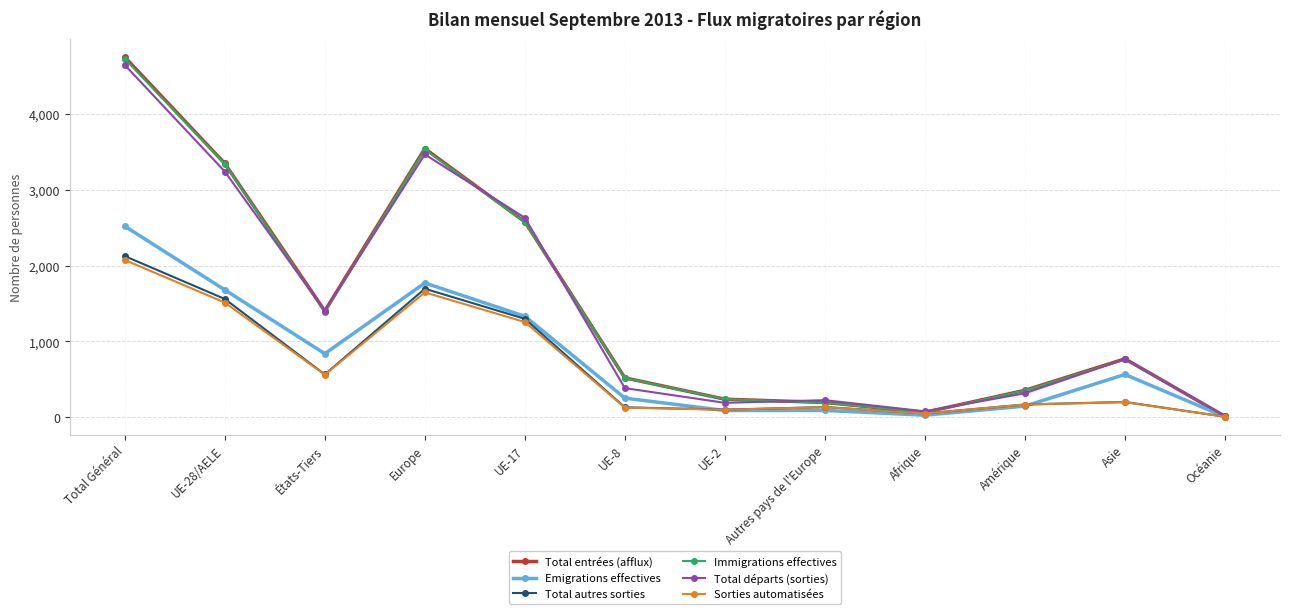

What is the difference between the maximum and minimum values in the Total départs (sorties) series?

4629